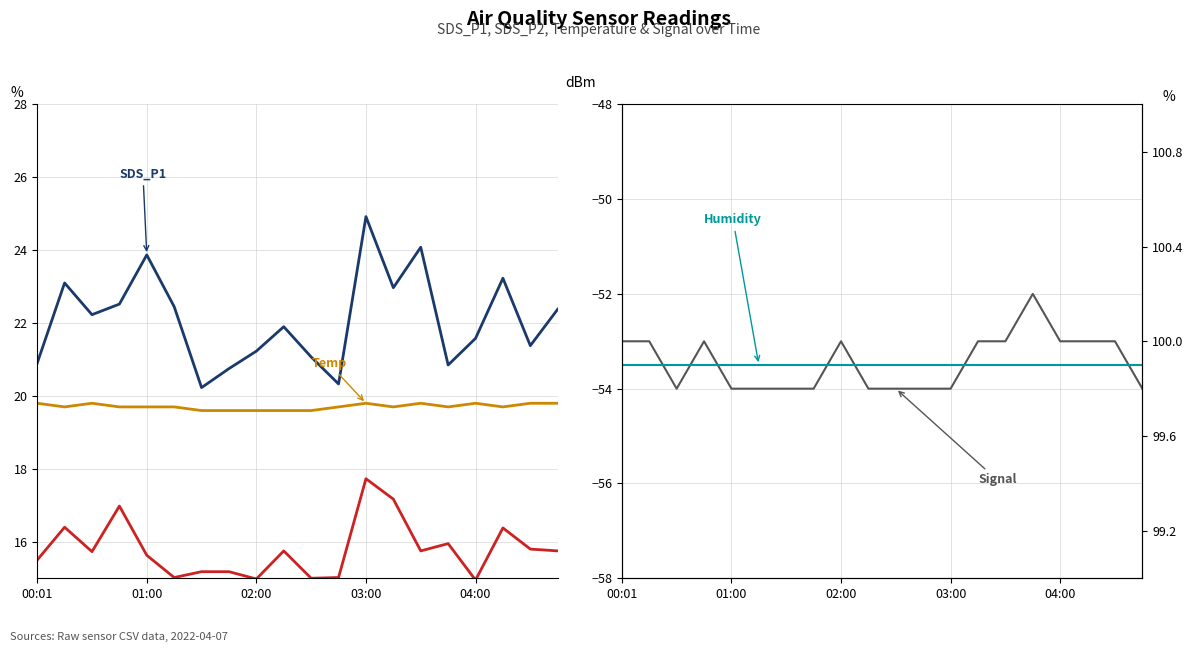

What is the sum of all Signal values?

-1069.0